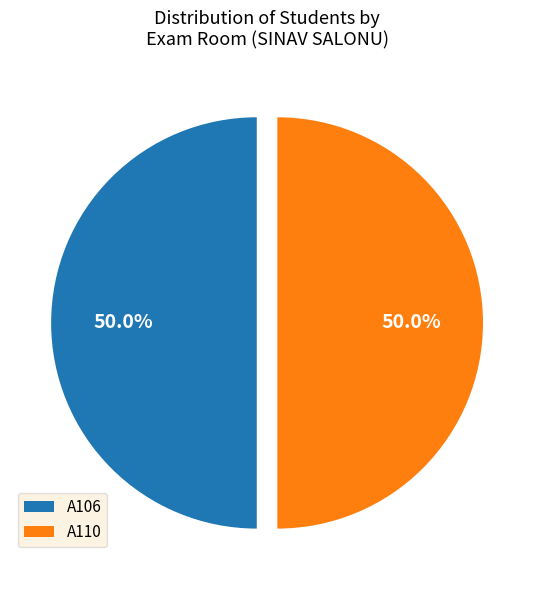

What is the ratio of the value at A106 to the value at A110?

1.0